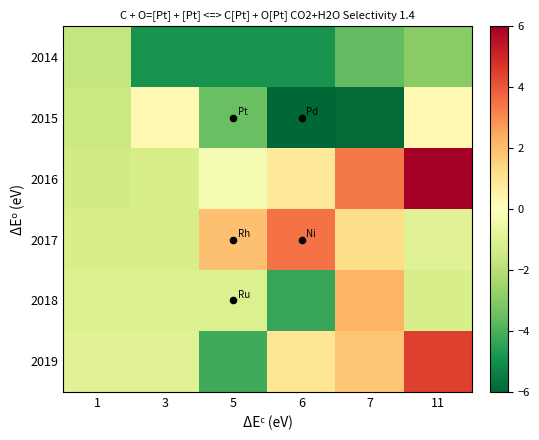

What is the smallest value displayed?

-6.0